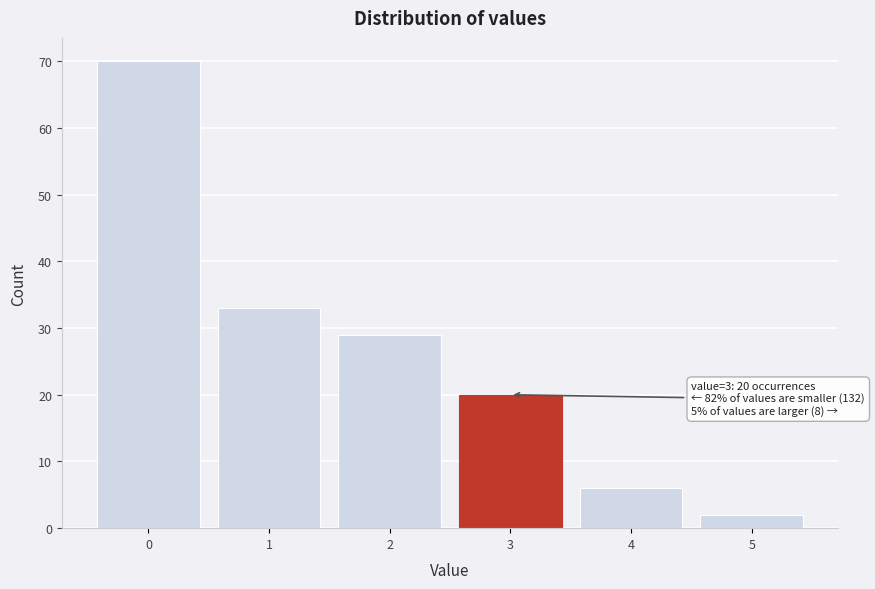

Reading left to right, transcribe all the data shown in this chart.

70	33	29	20	6	2